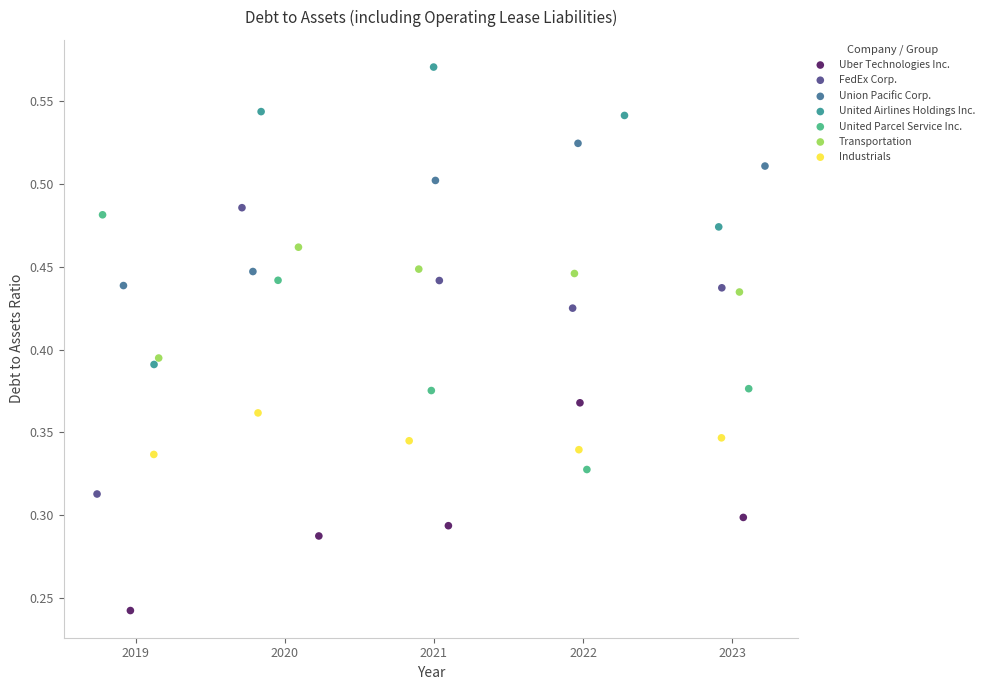

Which series contains the highest Y value?

United Airlines Holdings Inc.